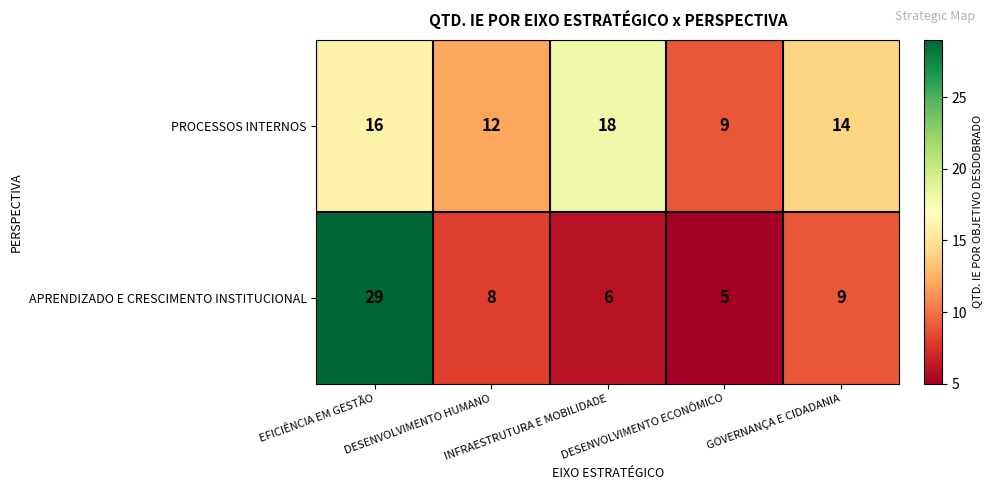

What is the average value of the APRENDIZADO E CRESCIMENTO INSTITUCIONAL series?

11